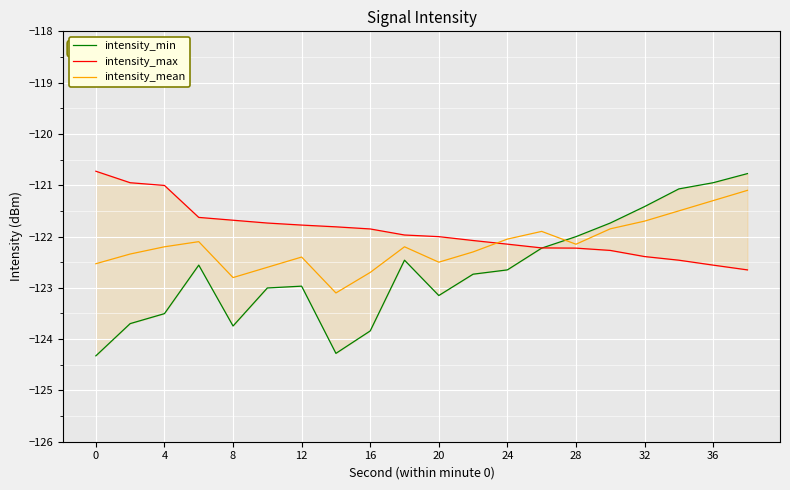

List the series in order of their peak value, lowest first.

intensity_mean, intensity_min, intensity_max